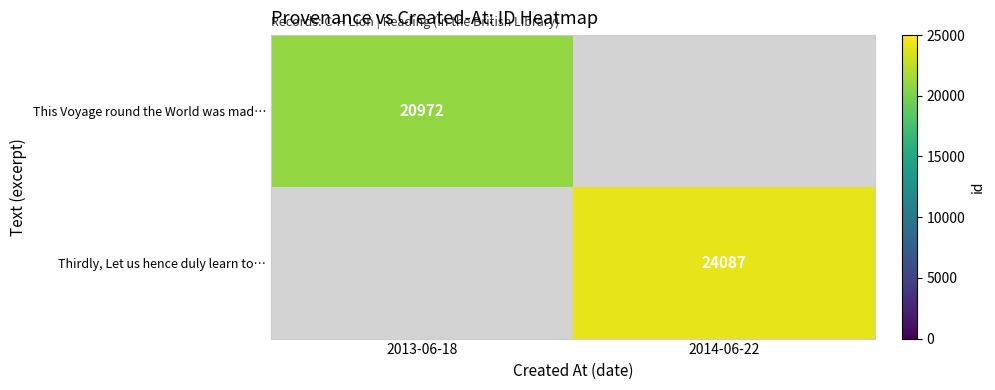

The This Voyage round the World was mad… series shows 32446 at 2013-06-18. True or false?

False